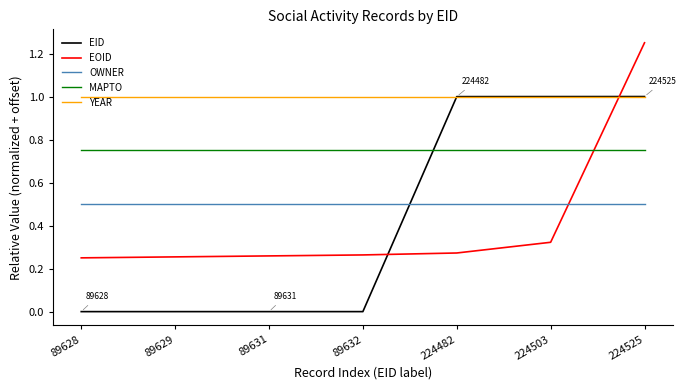

Which category has the highest value across all series?

224525